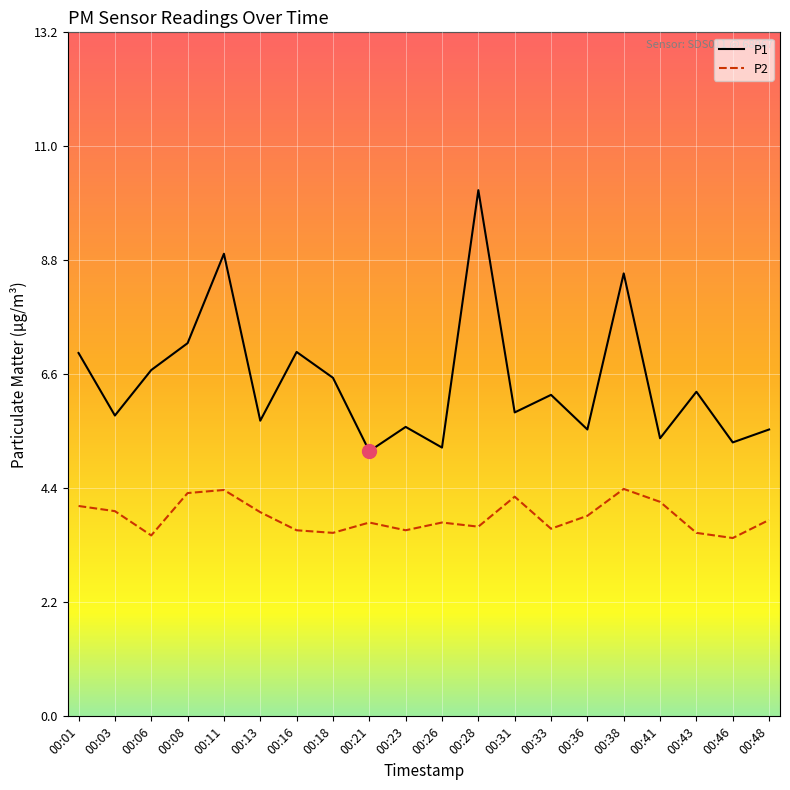

The P2 series shows 3.6 at 00:16. True or false?

True